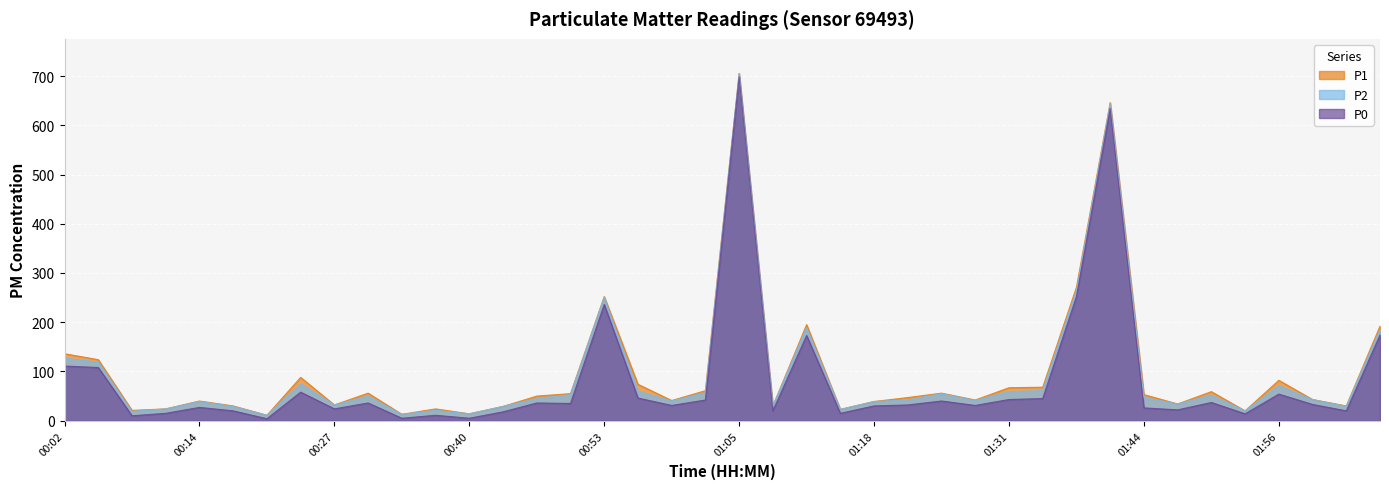

List the labels in order of P0 value, largest first.

01:05, 01:40, 01:37, 00:53, 02:06, 01:12, 00:02, 00:05, 00:24, 01:56, 00:56, 01:34, 01:31, 01:02, 01:25, 01:50, 00:30, 00:46, 00:49, 01:59, 01:21, 00:59, 01:28, 01:18, 00:14, 01:44, 00:27, 01:47, 00:18, 01:09, 02:03, 00:43, 00:11, 01:15, 01:53, 00:37, 00:08, 00:34, 00:40, 00:21